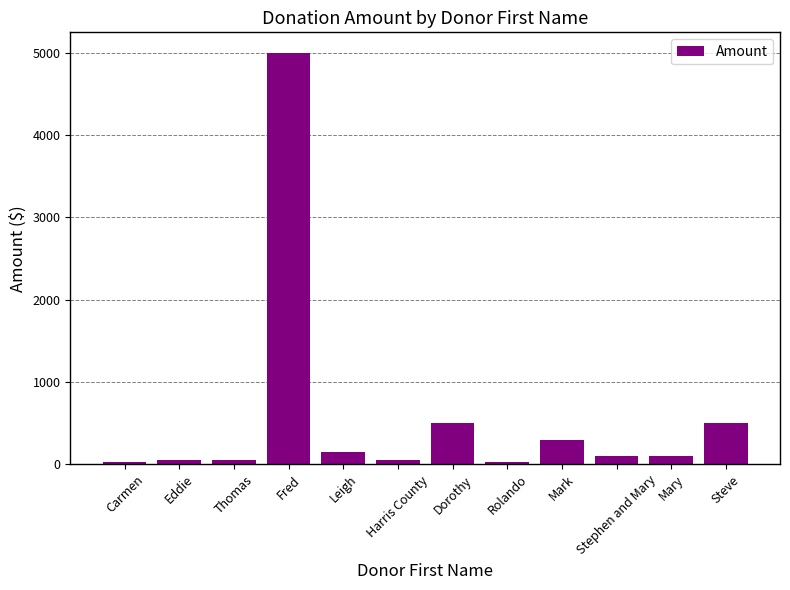

Is it true that the value at Mary is 100.0?

True